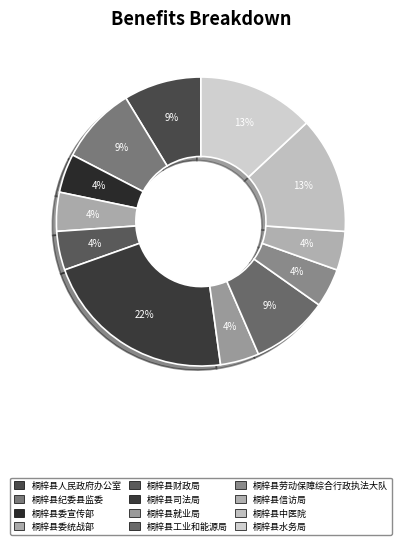

True or false: 桐梓县工业和能源局 accounts for 20% of the total.

False